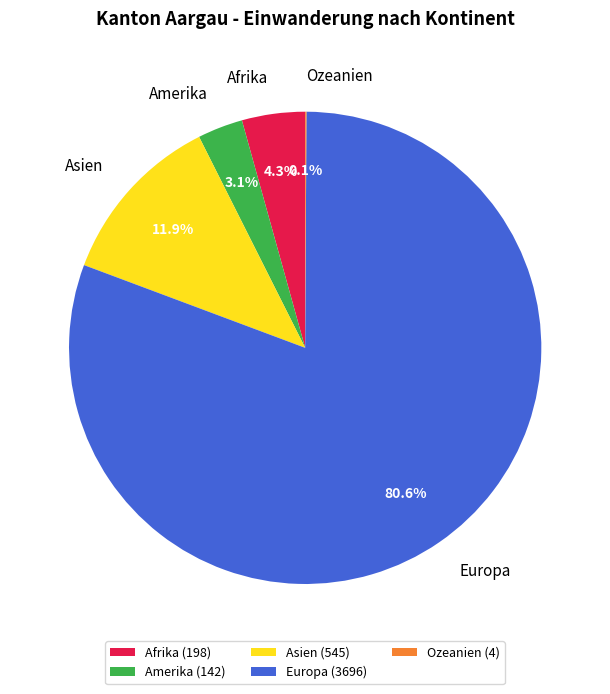

Which has a higher value, Europa or Amerika?

Europa